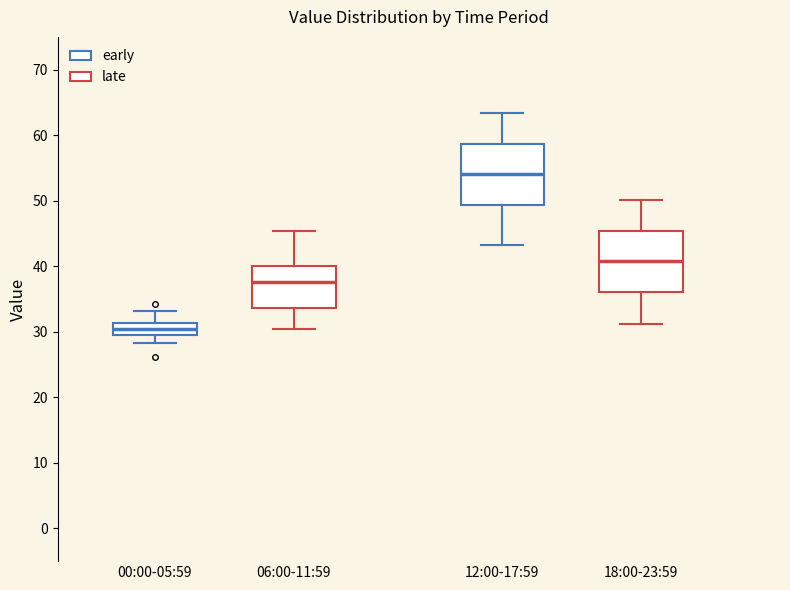

Reading left to right, read every box against the y-axis: the position of its median line, the range the box covers, and the ends of its whiskers. The values are not printed on the chart, so give them approximately, as read against the axis.

00:00-05:59: median 30 (inside the box), box 30 to 31, whiskers 28 to 33
06:00-11:59: median 38, box 34 to 40, whiskers 31 to 45
12:00-17:59: median 54, box 49 to 59, whiskers 43 to 63
18:00-23:59: median 41, box 36 to 45, whiskers 31 to 50